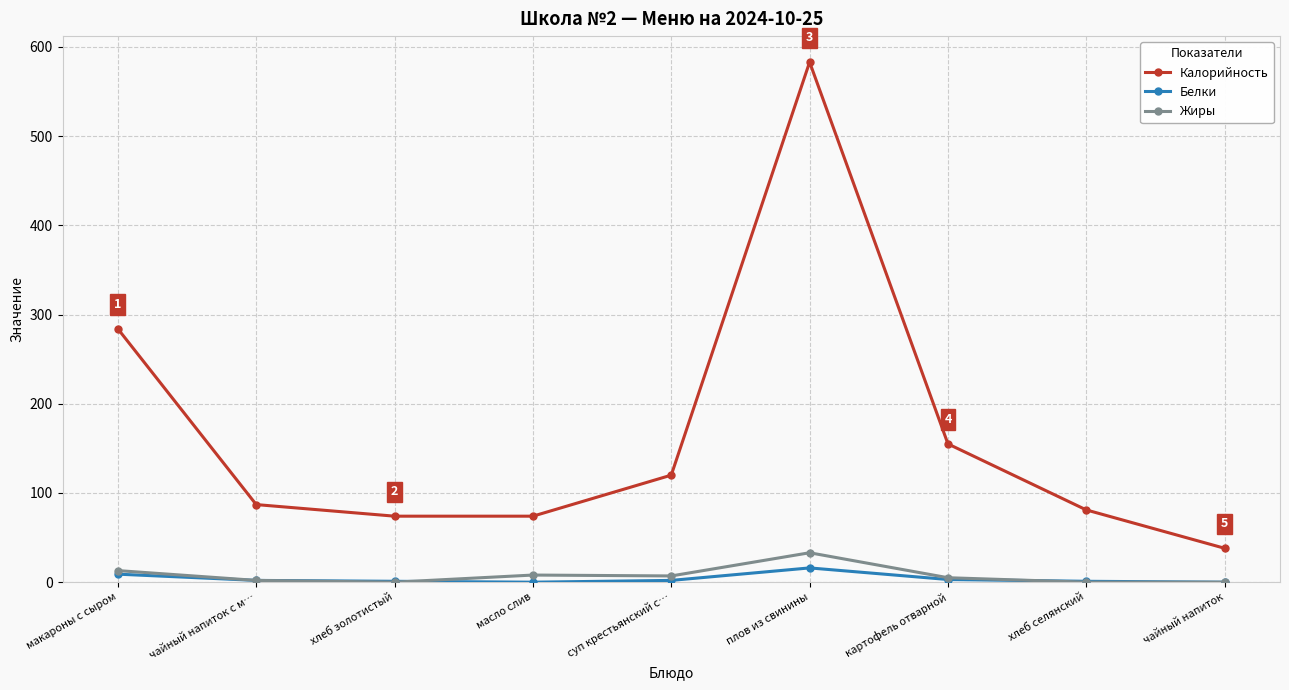

What is the highest value of the Калорийность series?

583